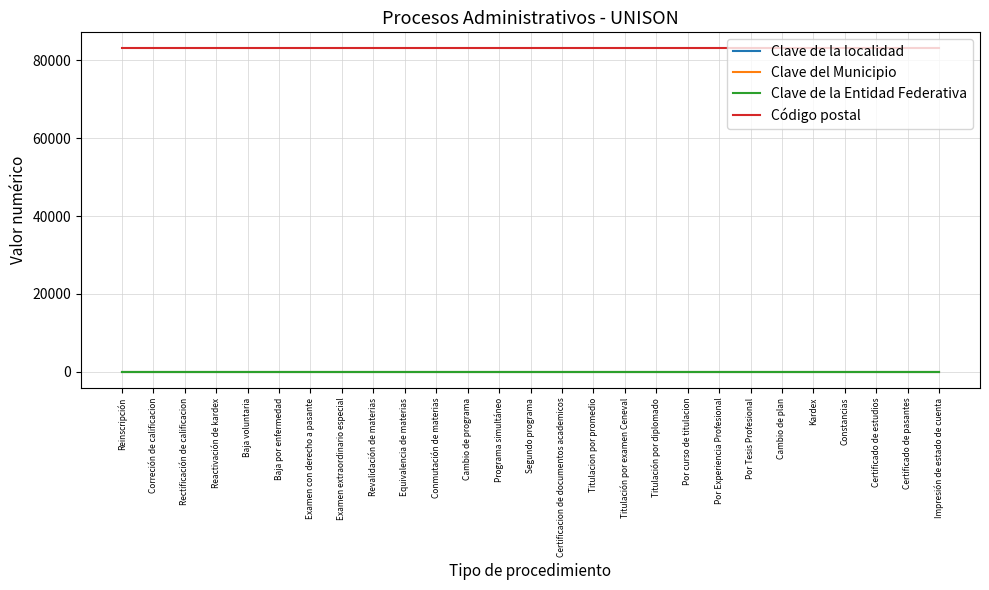

Does the chart display data point markers on the line(s)?

No